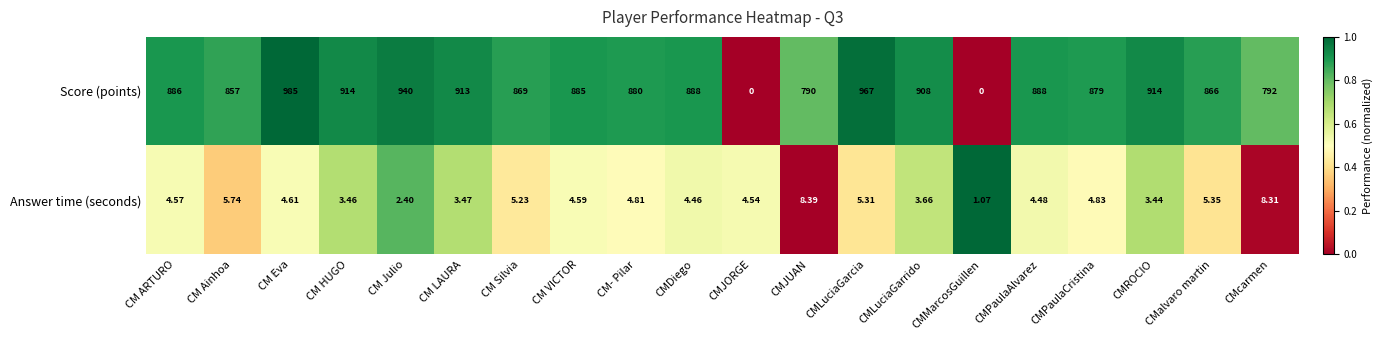

Where is Answer time (seconds) nearest to the value 4?

CMLuciaGarrido